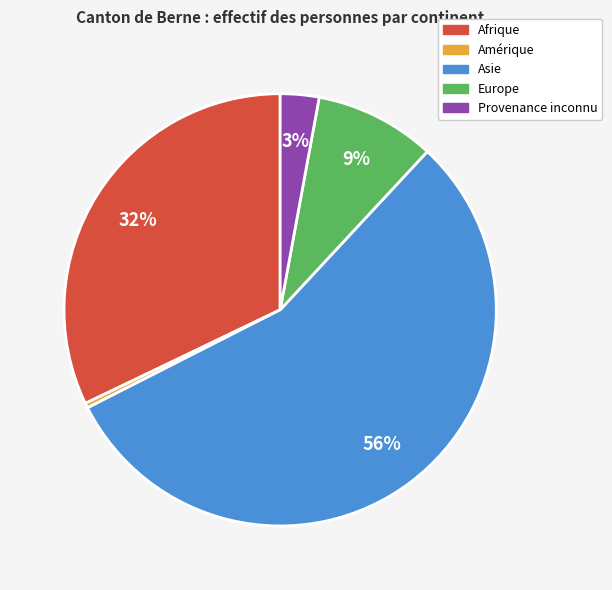

To the nearest percent, what percentage of the pie is Provenance inconnu?

3%